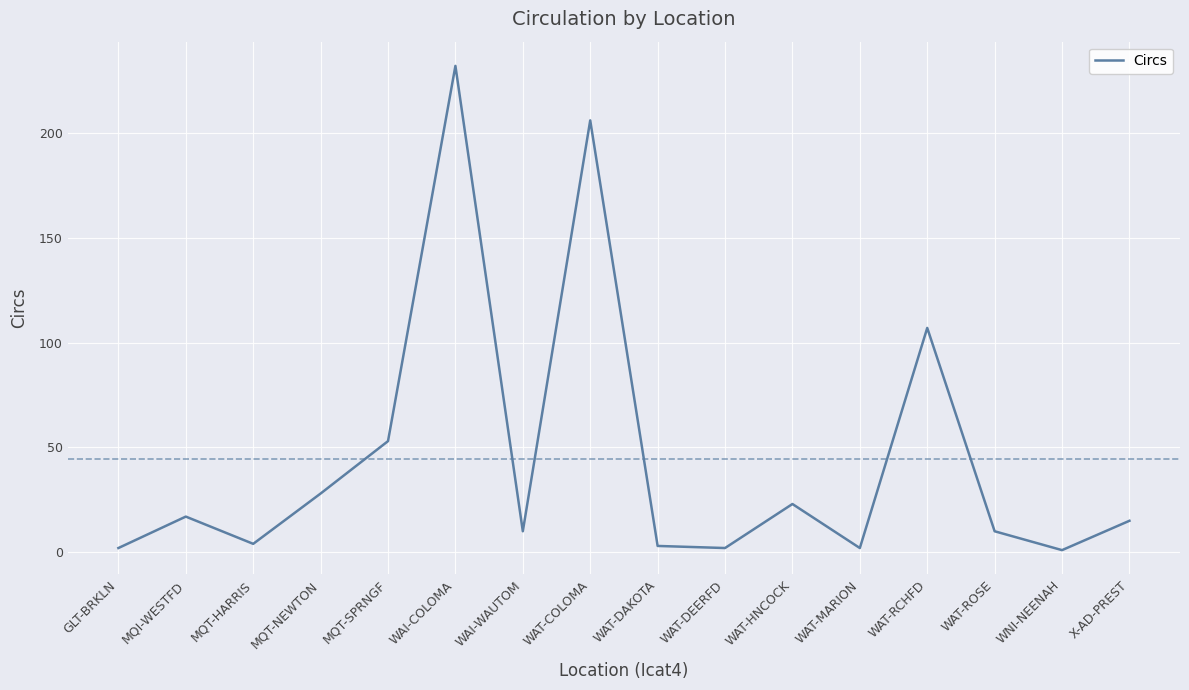

What is the average value?

45